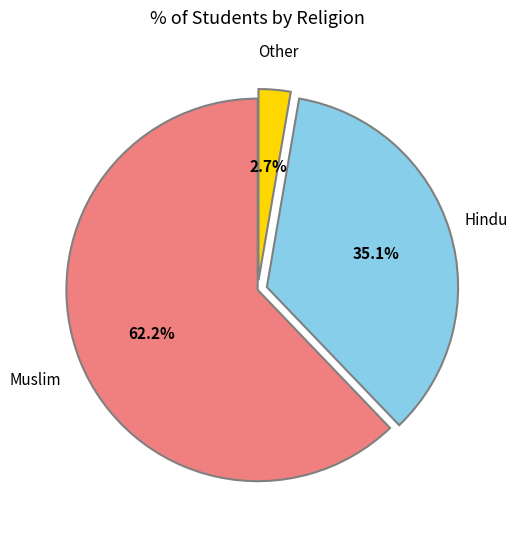

How many segments does this pie chart have?

3